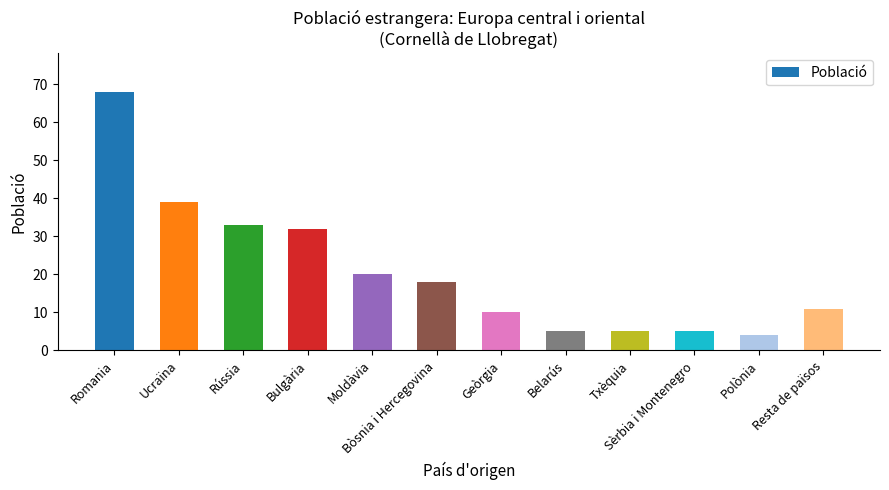

The value at Ucraïna is 69. True or false?

False